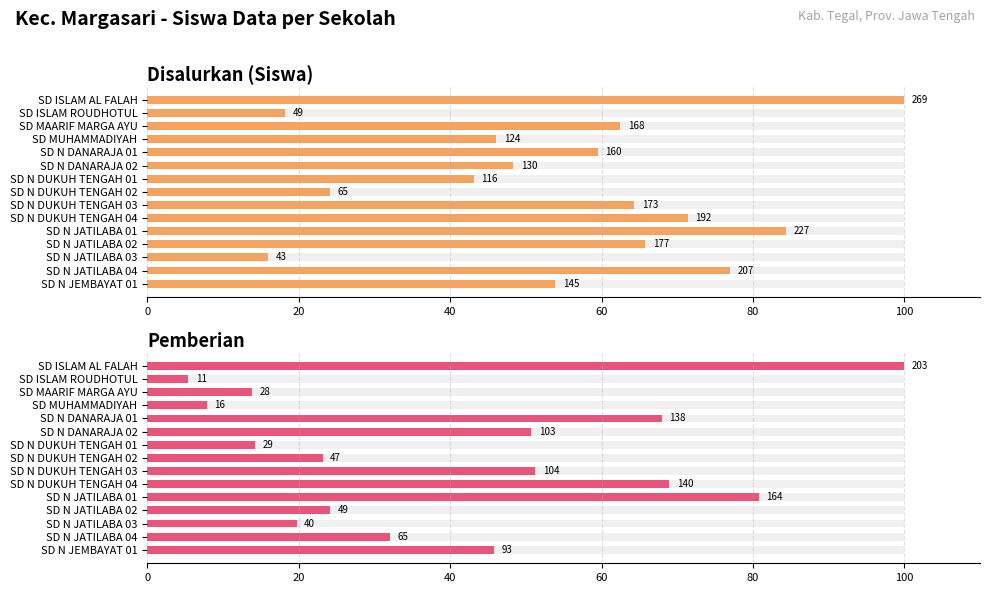

Which series changed the most between SD N DUKUH TENGAH 03 and SD N JATILABA 02?

Pemberian